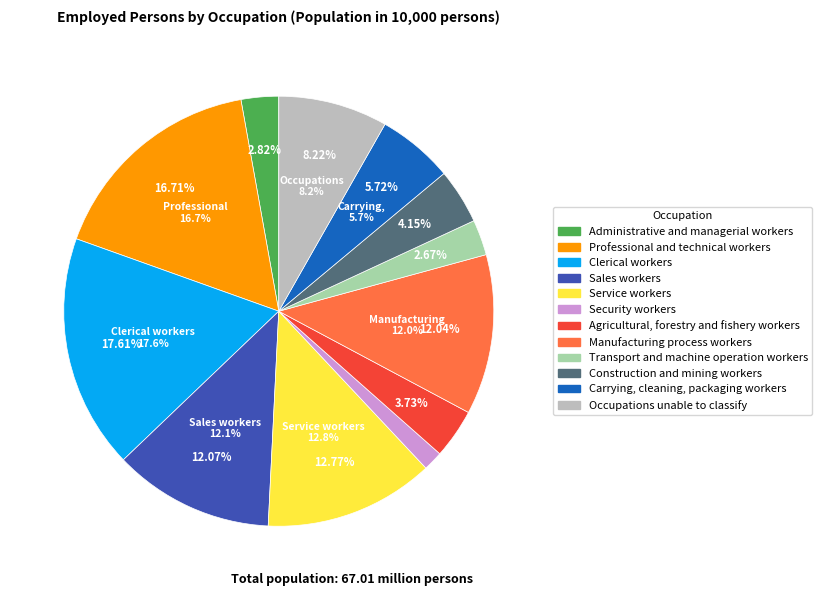

To the nearest percent, what is the difference between the Professional and technical workers and Administrative and managerial workers slice percentages?

14%